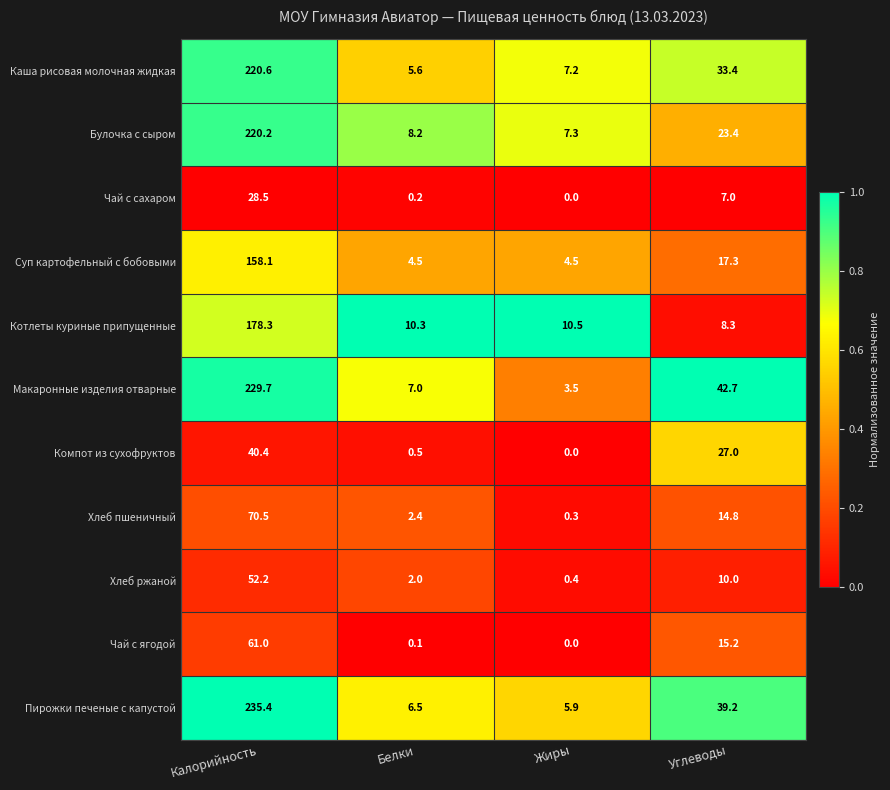

Where does the Чай с ягодой series first go above 15?

Калорийность